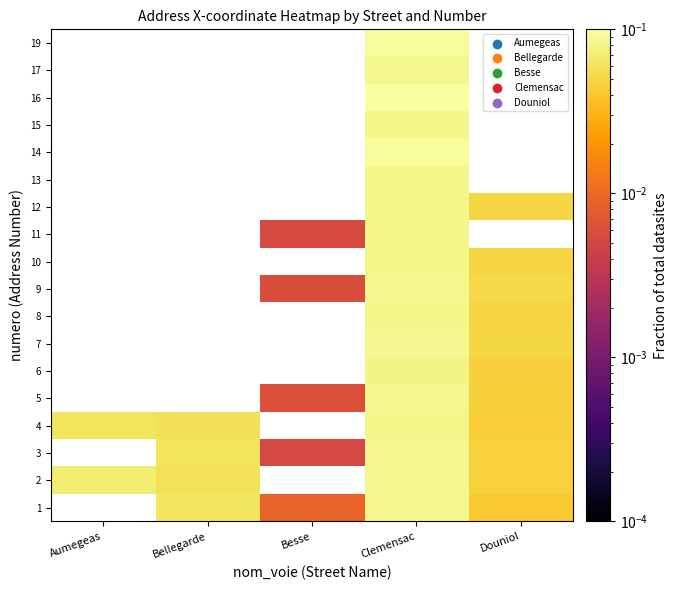

How many categories are shown in the chart?

5